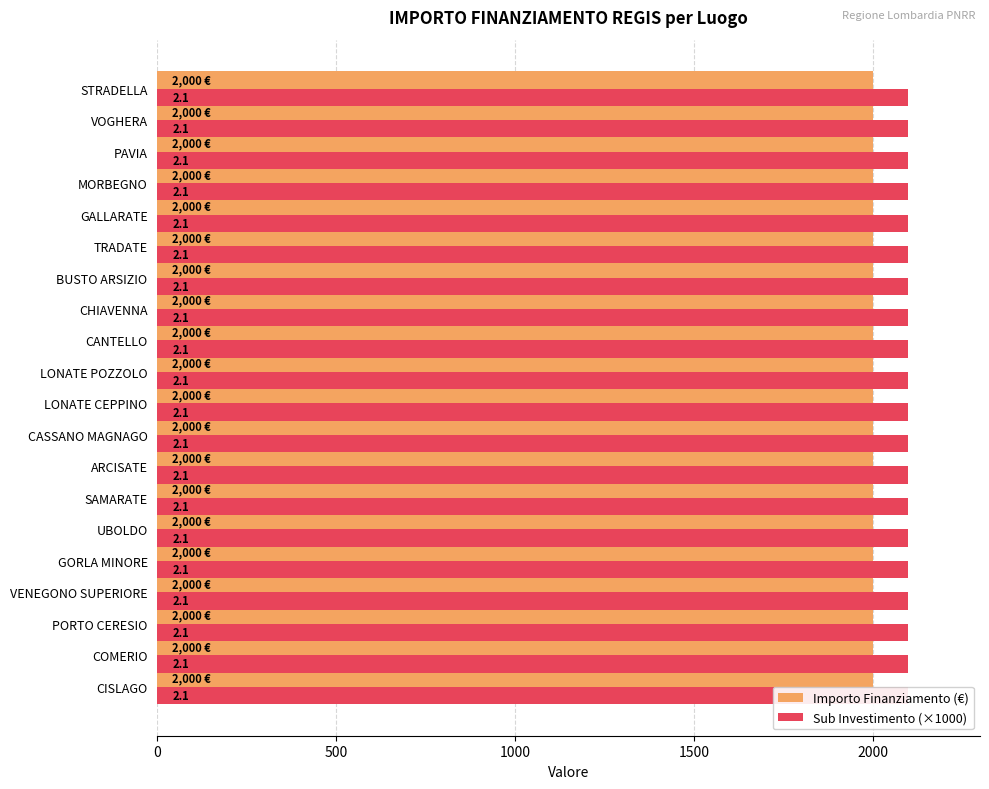

The value of Sub investimento at VOGHERA is 2.1. True or false?

True